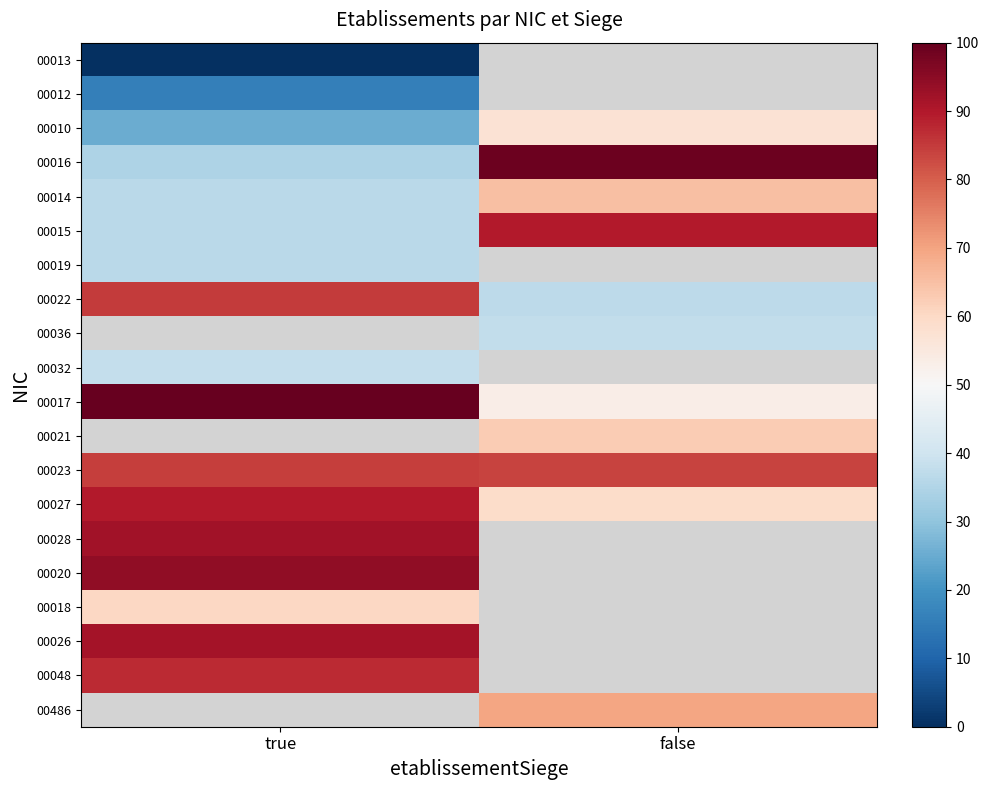

How many categories are shown in the chart?

2